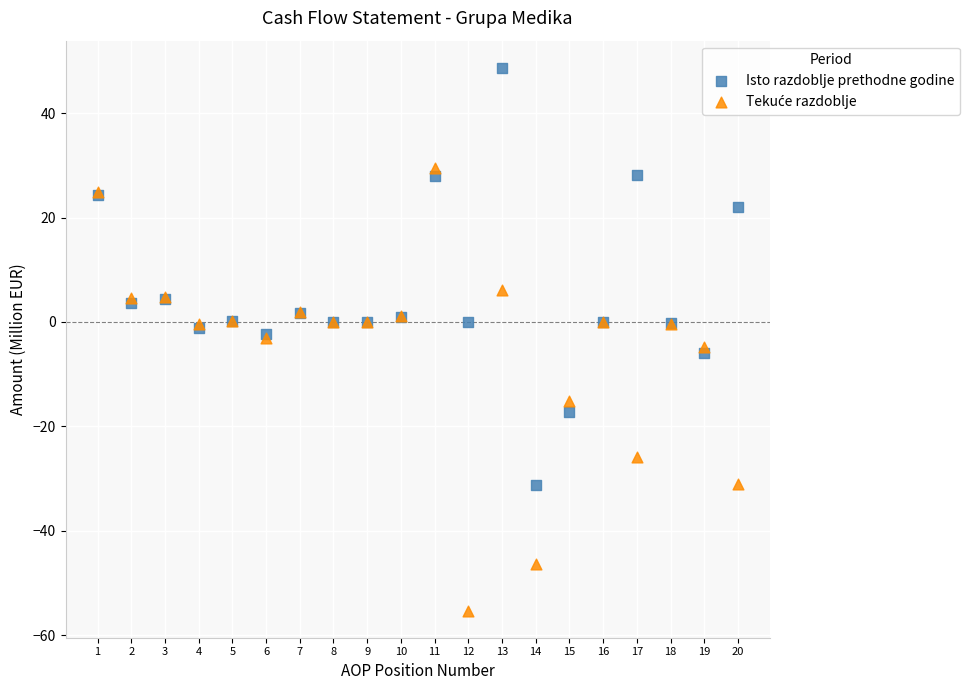

In the Isto razdoblje prethodne godine series, what Y value is closest to 8?

4.3